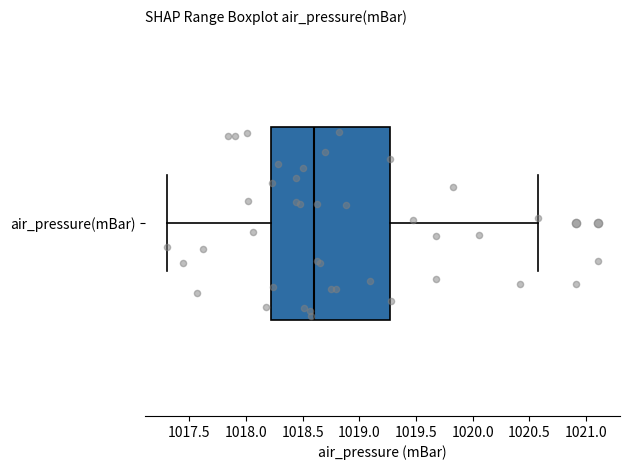

Transcribe this box plot: give where the median line is, the range the box spans, and where the two whiskers end, as read against the x-axis. The values are not printed on the chart, so give them approximately, as read against the axis.

median 1018.60, box 1018.20 to 1019.25, whiskers 1017.30 to 1020.60